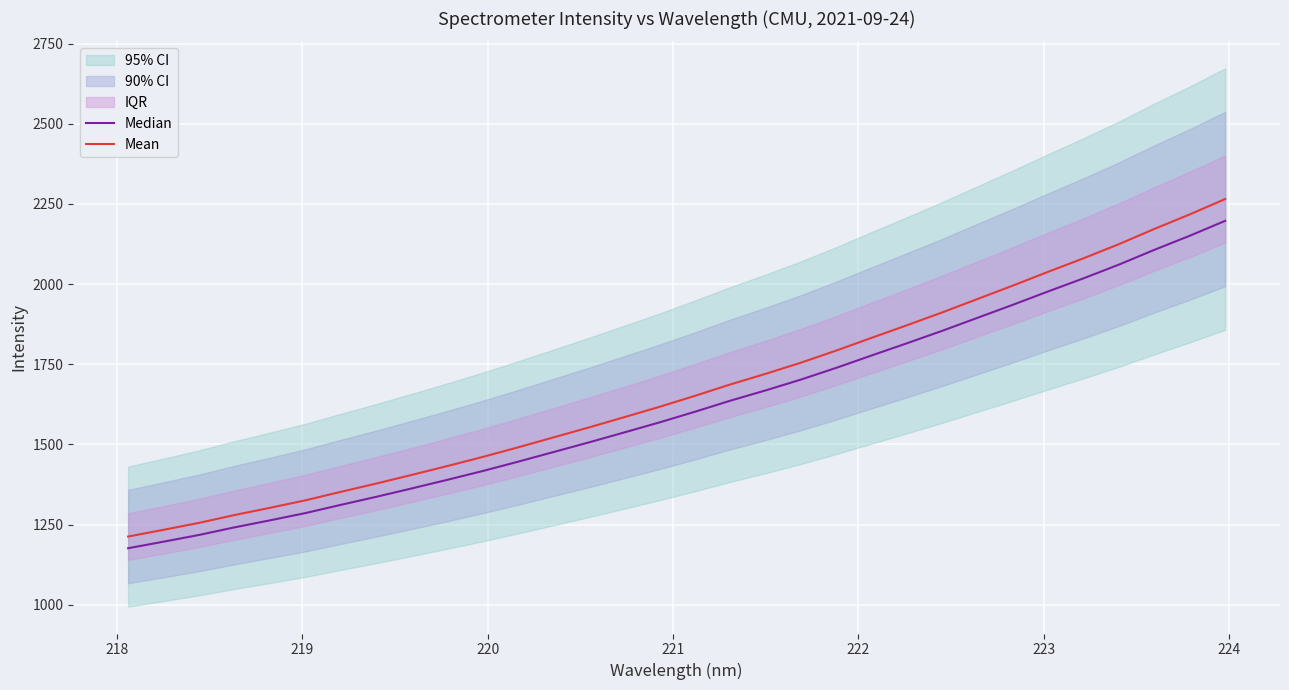

Reading left to right, list all the values displayed in this chart.

Median: 1176.4	1196.9	1217.8	1241.4	1263.3	1285.9	1311.6	1336.6	1362.7	1389.4	1416.8	1446.0	1476.0	1506.1	1537.1	1568.6	1601.7	1636.2	1668.4	1702.2	1738.8	1777.4	1815.5	1854.4	1895.0	1935.6	1977.4	2018.2	2060.9	2106.8	2150.7	2197.1
Mean: 1212.8	1233.9	1255.5	1279.8	1302.4	1325.7	1352.1	1377.9	1404.9	1432.4	1460.7	1490.7	1521.6	1552.7	1584.7	1617.1	1651.3	1686.8	1720.0	1754.8	1792.6	1832.4	1871.6	1911.7	1953.6	1995.5	2038.5	2080.6	2124.7	2172.0	2217.2	2265.1